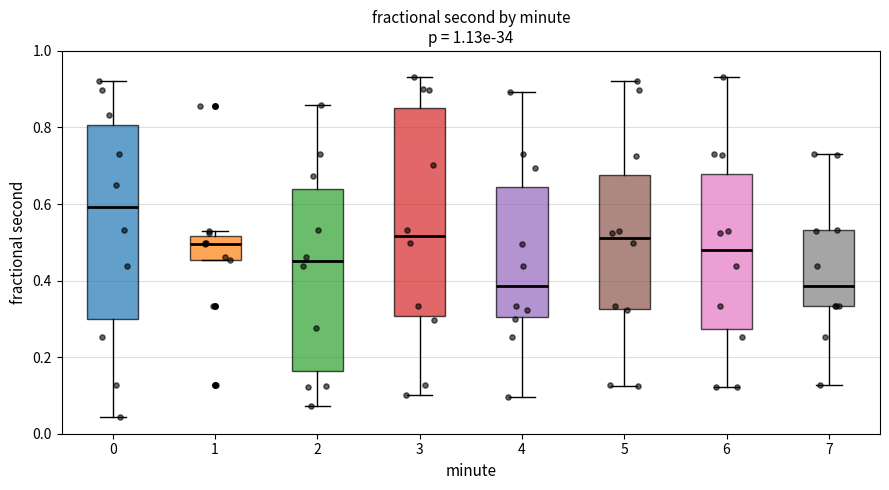

Reading left to right, transcribe this box plot: for each box, give where its median line is, the range the box spans, and where its two whiskers end, as read against the y-axis. The values are not printed on the chart, so give them approximately, as read against the axis.

0: median 0.60, box 0.30 to 0.80, whiskers 0.04 to 0.92
1: median 0.50, box 0.46 to 0.52, whiskers 0.46 to 0.54
2: median 0.46, box 0.16 to 0.64, whiskers 0.08 to 0.86
3: median 0.52, box 0.30 to 0.84, whiskers 0.10 to 0.94
4: median 0.38, box 0.30 to 0.64, whiskers 0.10 to 0.90
5: median 0.52, box 0.32 to 0.68, whiskers 0.12 to 0.92
6: median 0.48, box 0.28 to 0.68, whiskers 0.12 to 0.94
7: median 0.38, box 0.34 to 0.54, whiskers 0.12 to 0.72